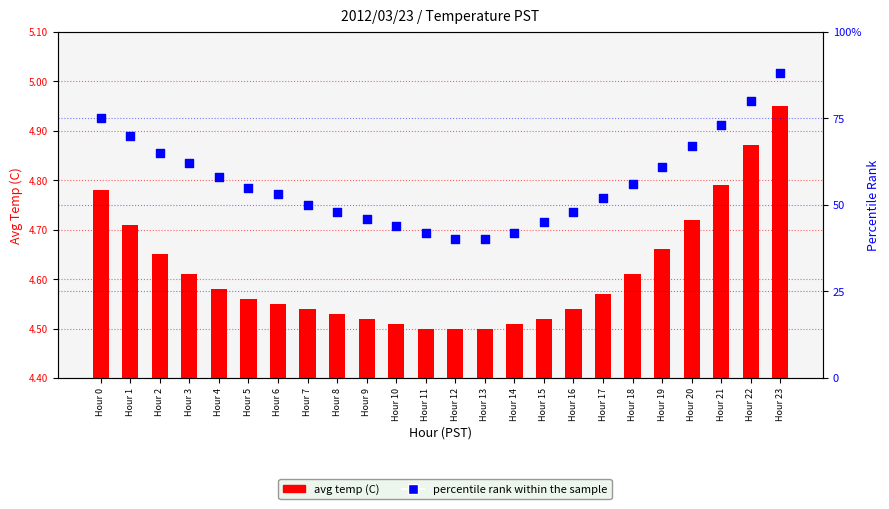

Which series contains the highest Y value?

percentile rank within the sample